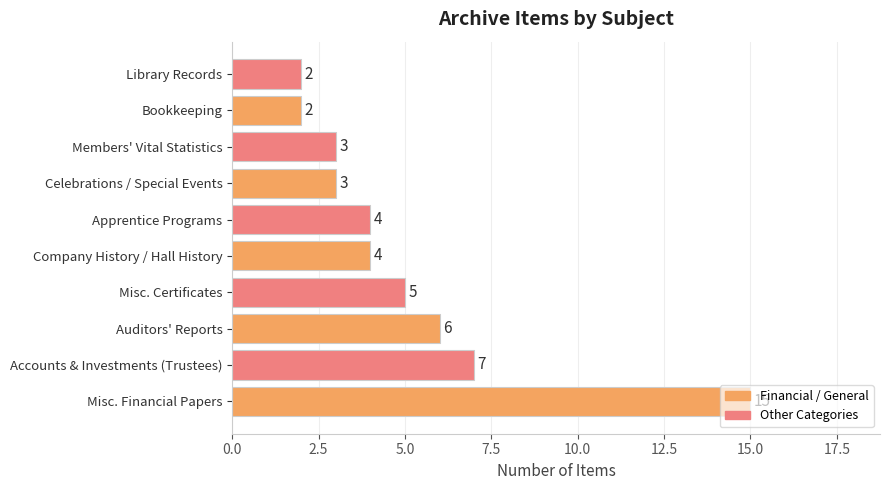

What is the change in value from Misc. Financial Papers to Members' Vital Statistics?

-12